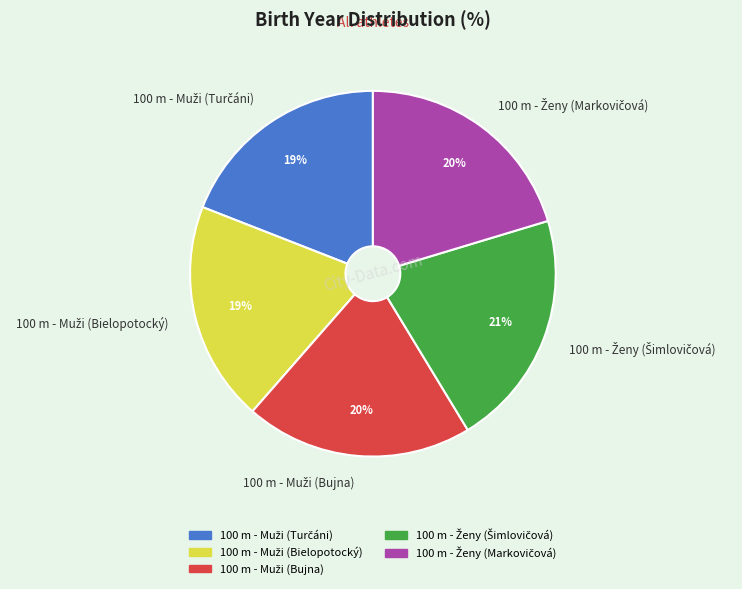

How many segments does this pie chart have?

5